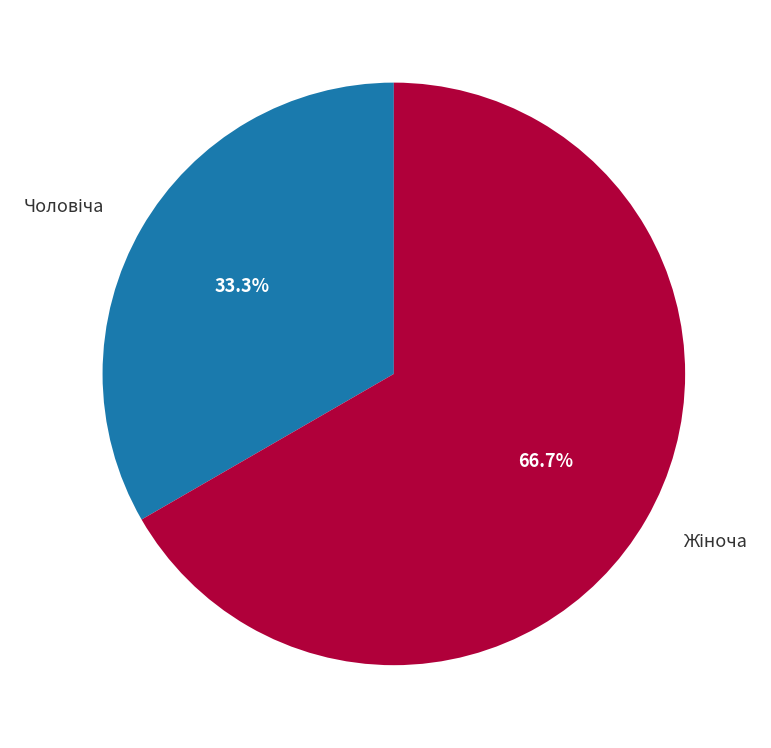

Does any single category account for the majority?

Yes